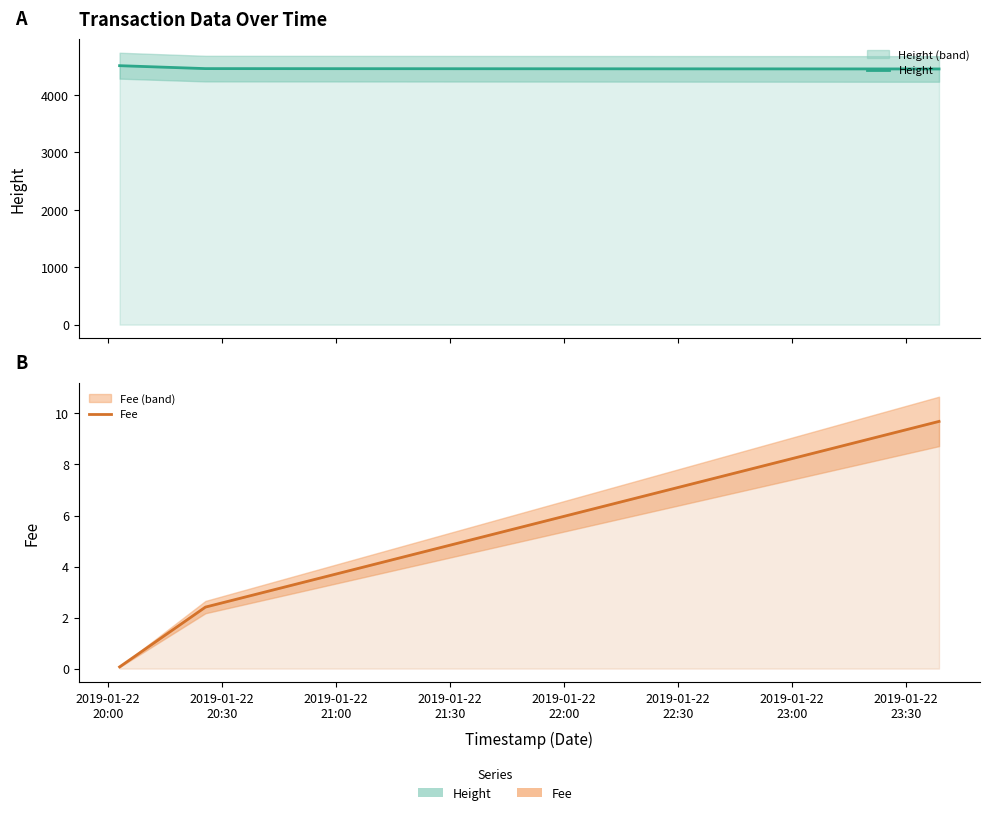

At which label is Fee closest to 4?

2019-01-22
20:30